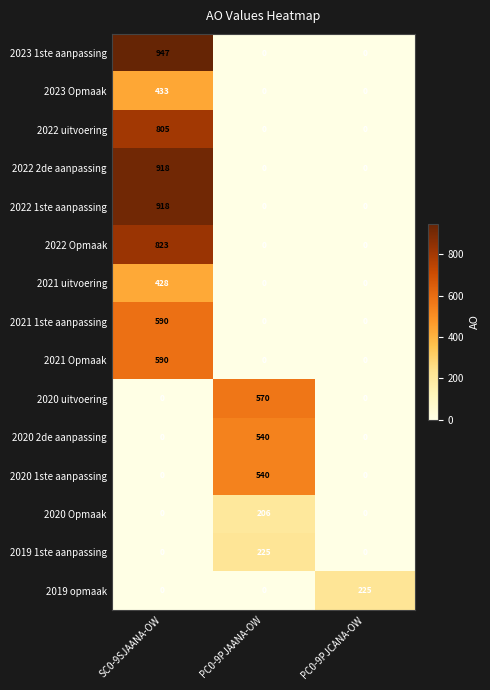

Is the value of 2023 1ste aanpassing at SC0-9SJAANA-OW greater than the value of 2021 Opmaak at PC0-9PJCANA-OW?

Yes